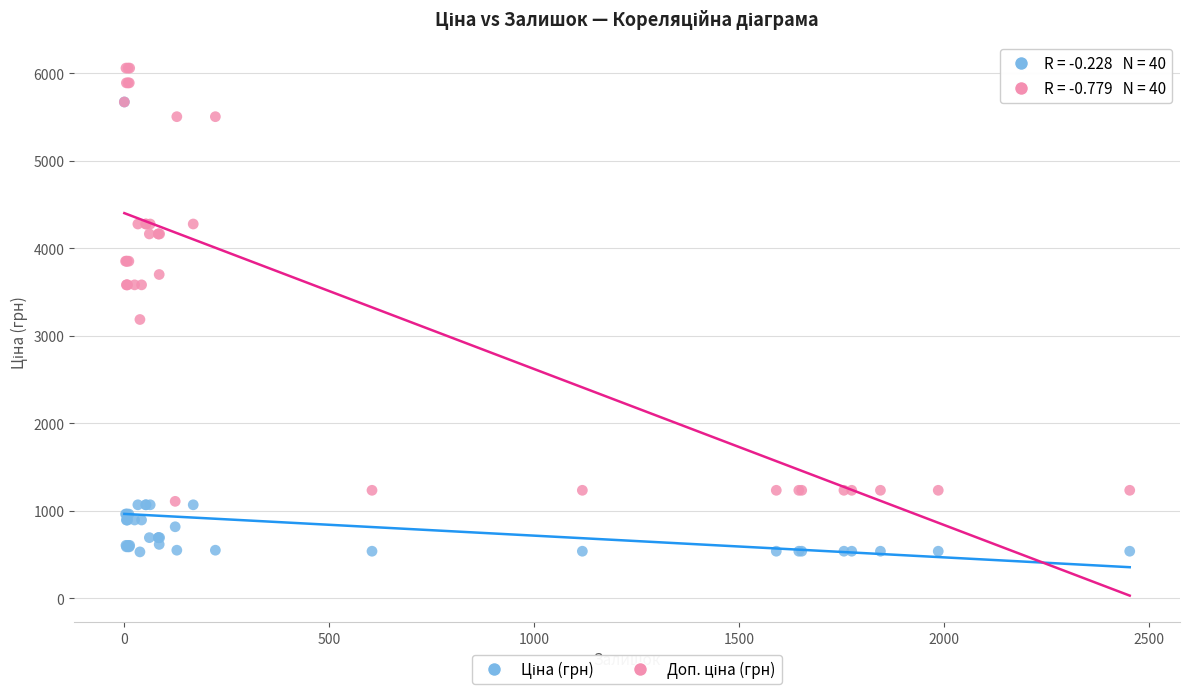

Across all series, what Y value is closest to 3296?

3187.6